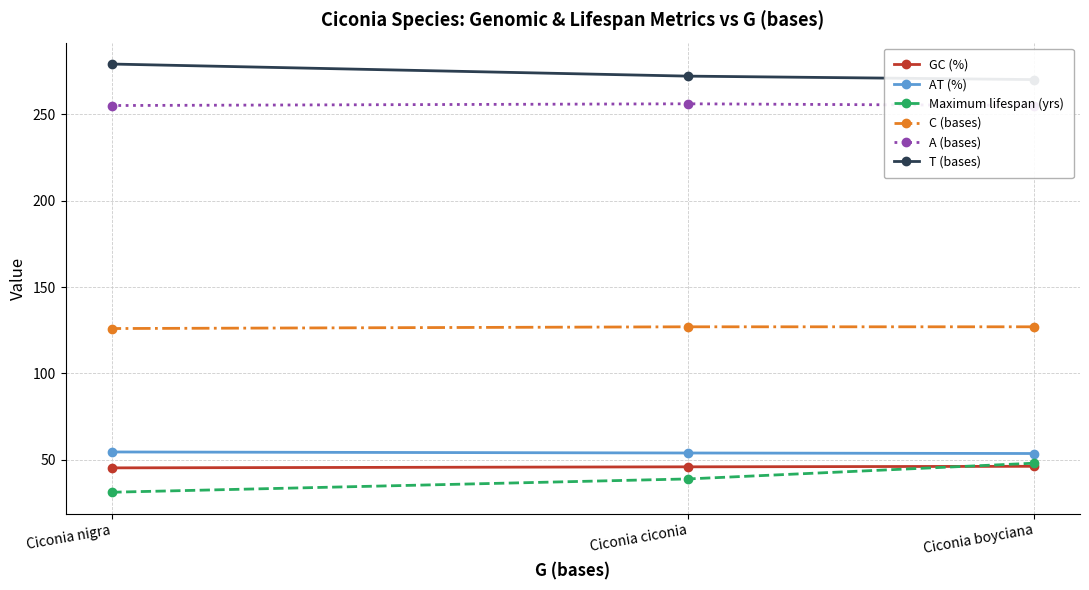

True or false: T (bases) has a value of 270.0 at Ciconia boyciana.

True